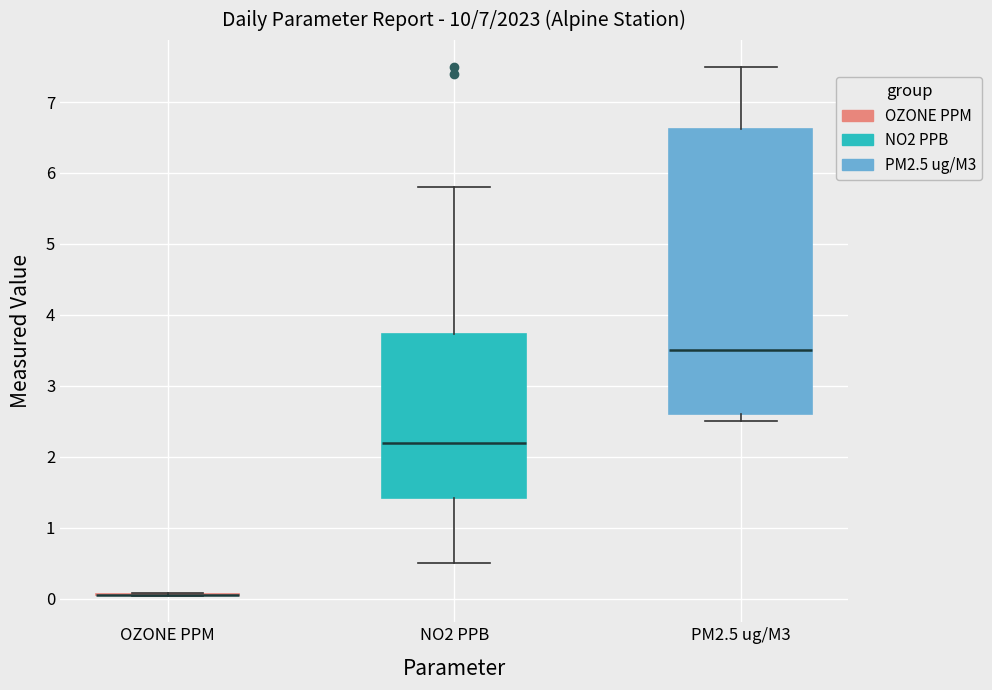

Reading left to right, read every box against the y-axis: the position of its median line, the range the box covers, and the ends of its whiskers. The values are not printed on the chart, so give them approximately, as read against the axis.

OZONE PPM: box collapsed to a line at 0.1, whiskers 0.0 to 0.1
NO2 PPB: median 2.2, box 1.4 to 3.7, whiskers 0.5 to 5.8
PM2.5 ug/M3: median 3.5, box 2.6 to 6.6, whiskers 2.5 to 7.5